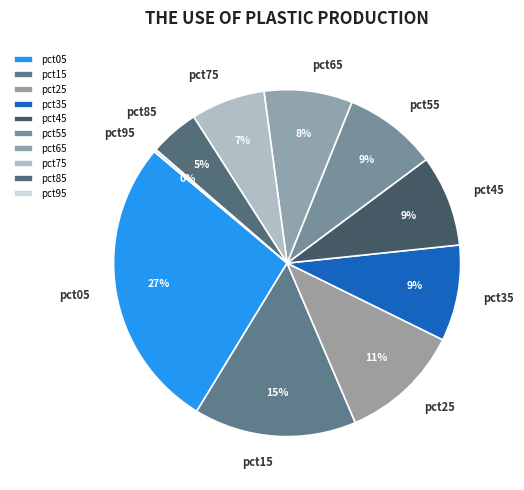

True or false: pct45 accounts for 22% of the total.

False